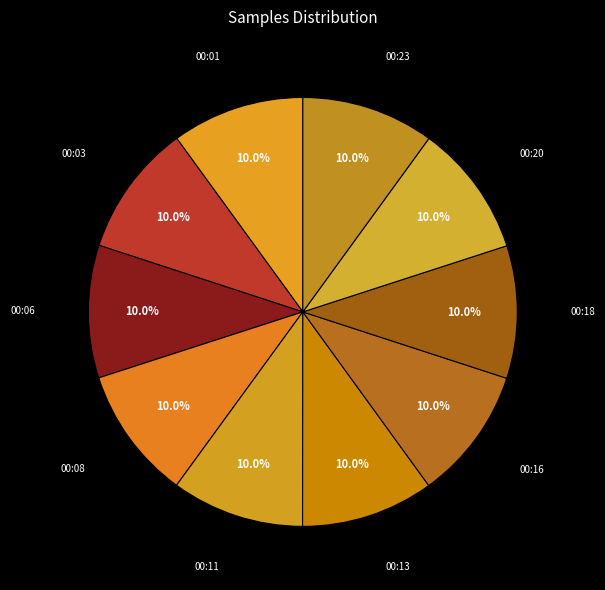

How many segments does this pie chart have?

10